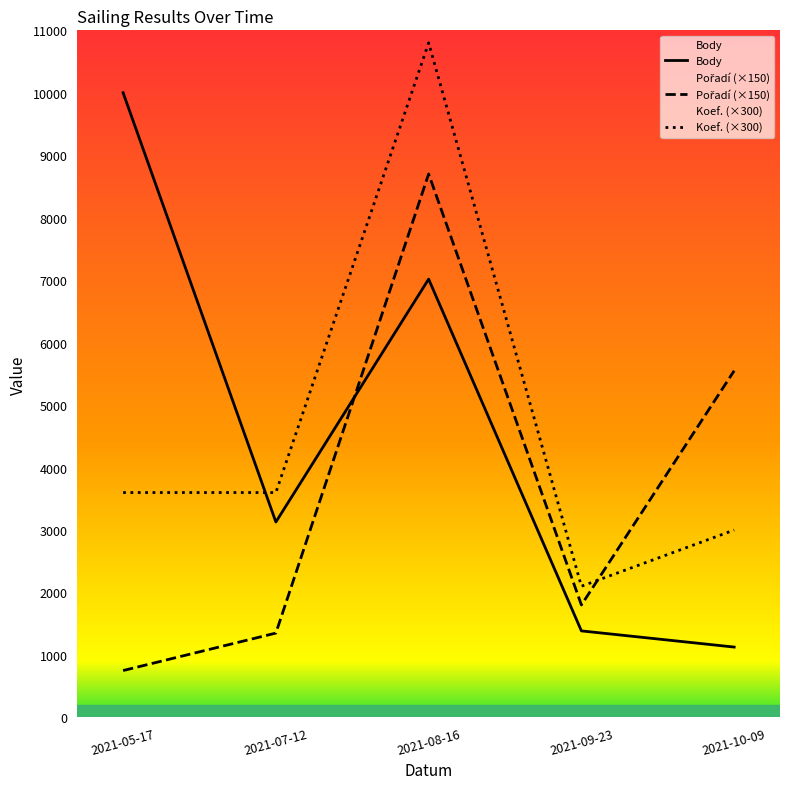

At which label is Body closest to 5563?

2021-08-16